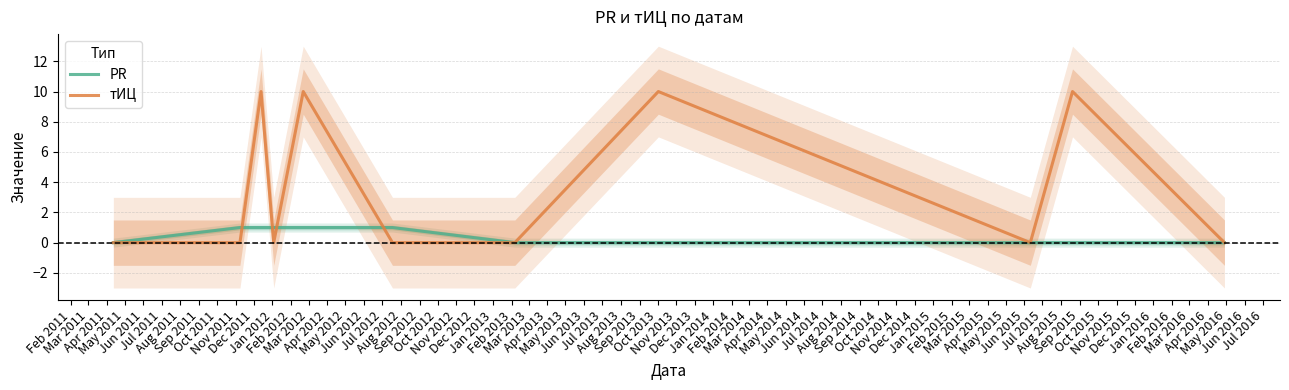

Between Sep 2011 and Nov 2011, which series saw the biggest shift?

PR